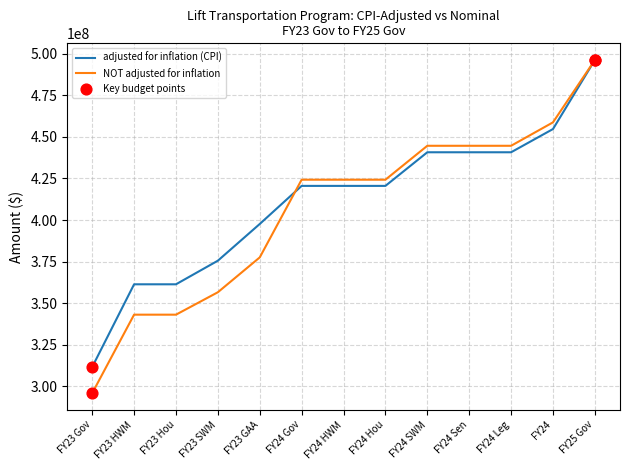

What is the total value across all series at FY24 Gov?

844821215